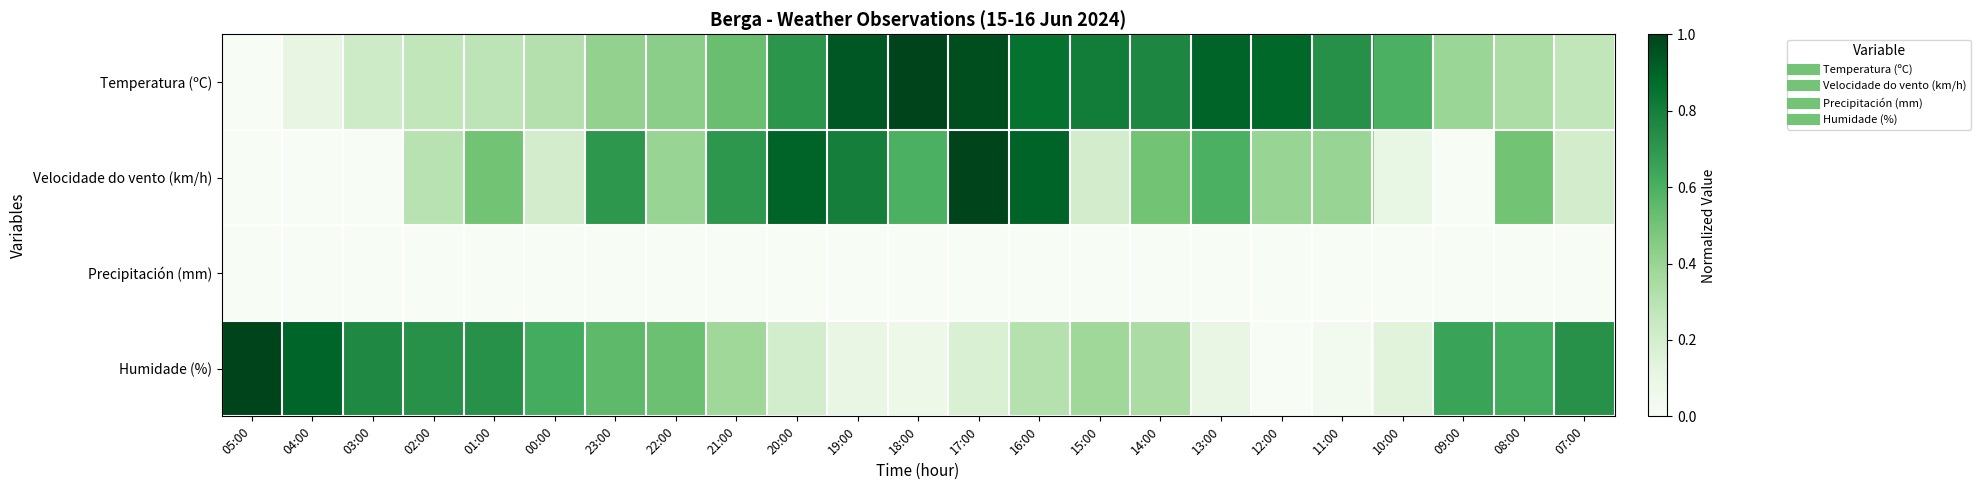

At which category does the chart reach its minimum across all series?

05:00